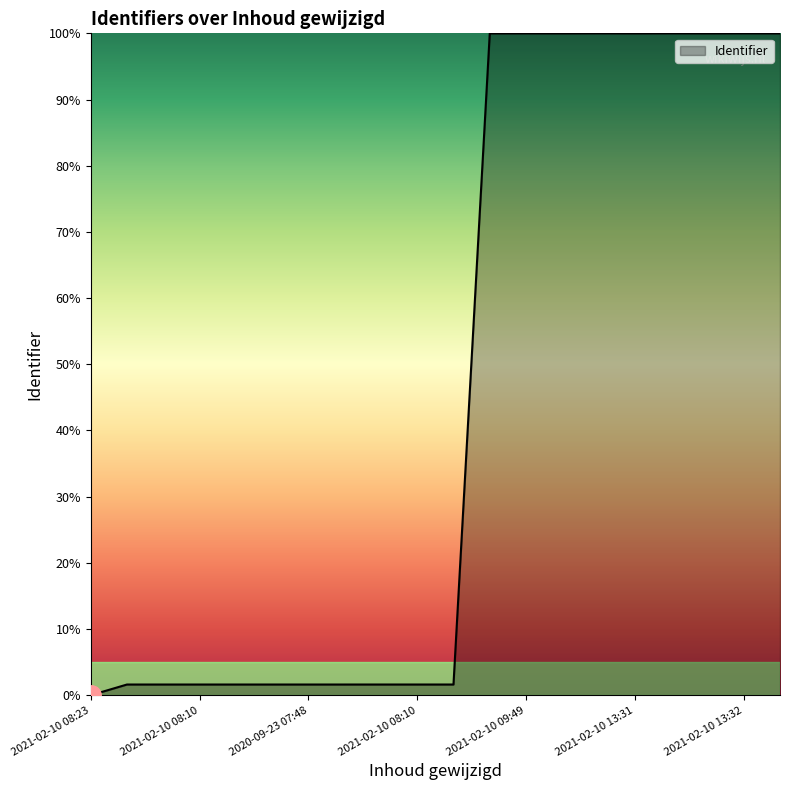

What is the greatest value displayed?

100.0